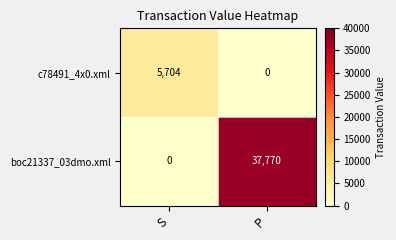

Is it true that c78491_4x0.xml equals 5704 at S?

True